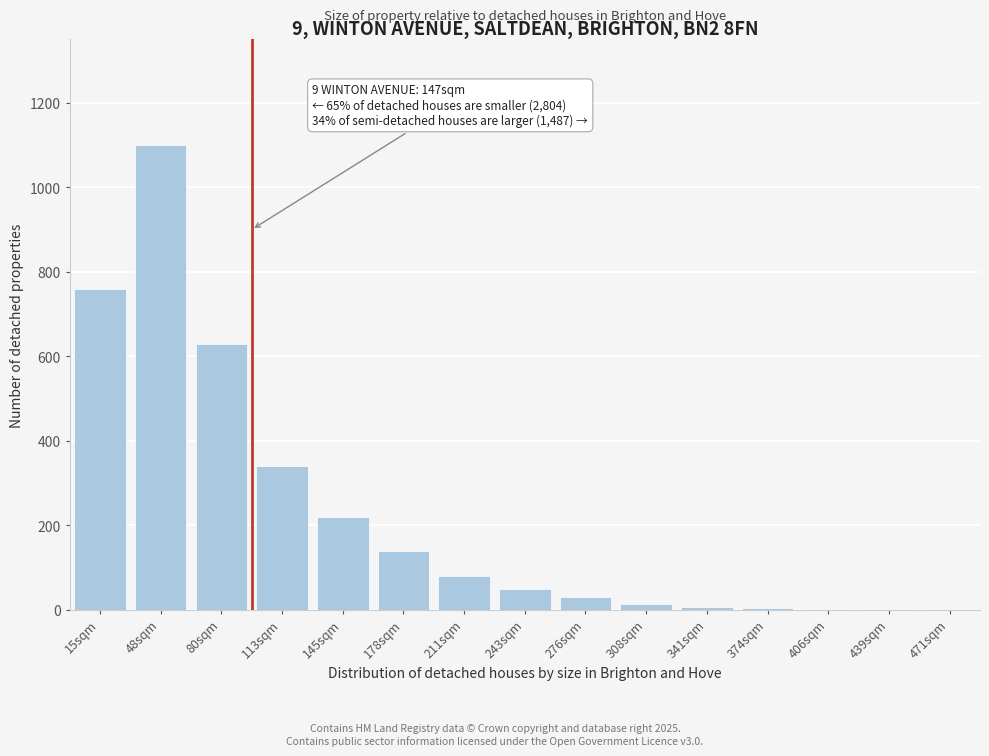

The value at 113sqm is 122. True or false?

False